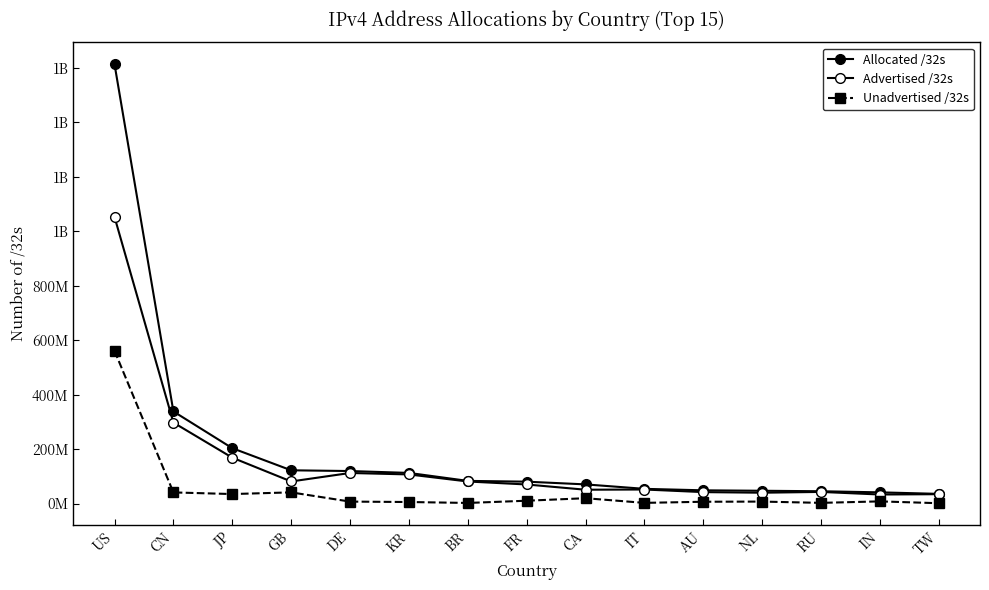

At which label is Unadvertised /32s closest to 280890912?

GB